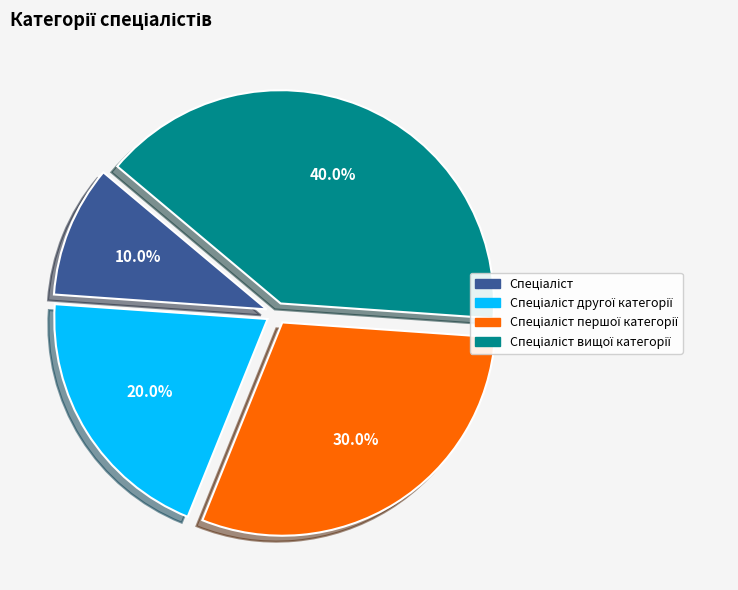

Is there any slice that represents more than half of the pie?

No